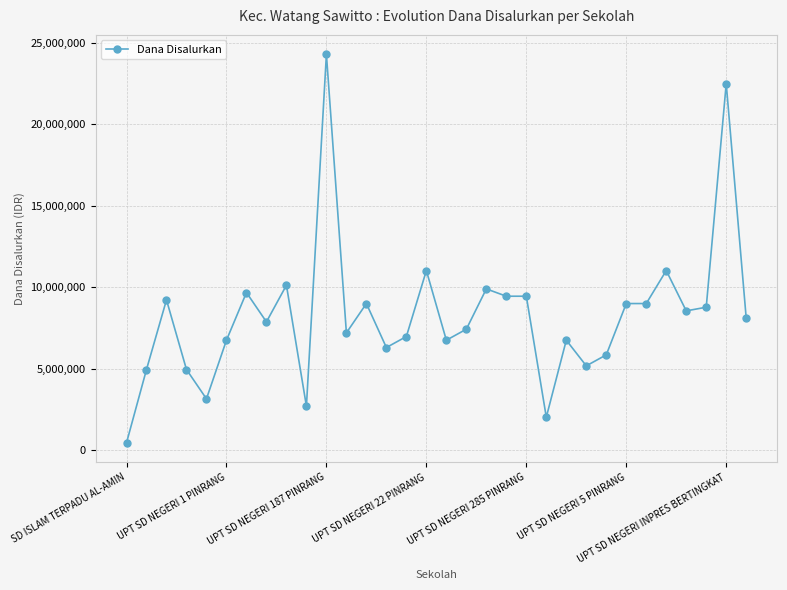

True or false: there are more than 1 points higher than both neighbors.

True